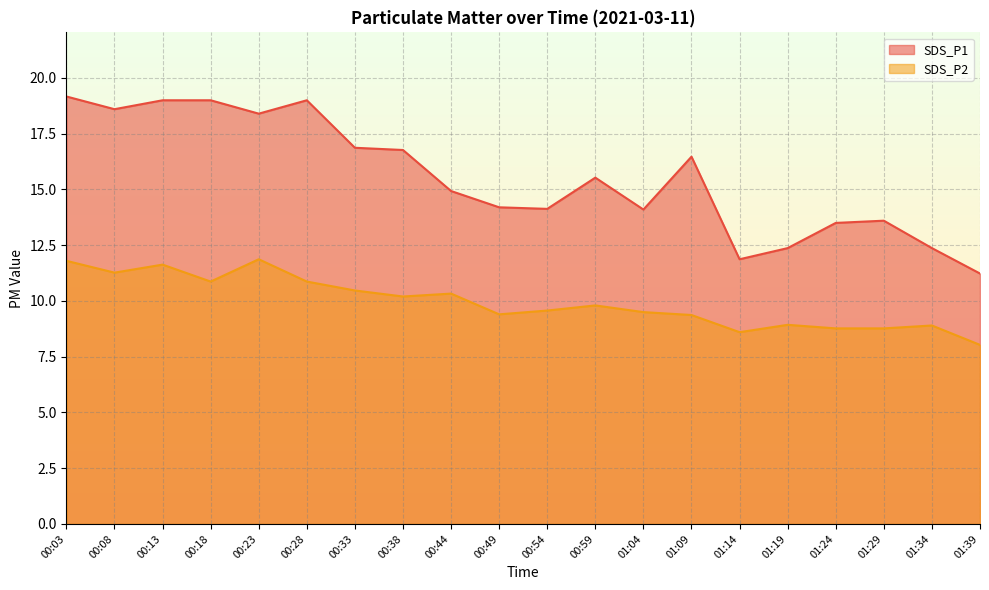

List the labels in order of SDS_P2 value, largest first.

00:23, 00:03, 00:13, 00:08, 00:18, 00:28, 00:33, 00:44, 00:38, 00:59, 00:54, 01:04, 00:49, 01:09, 01:19, 01:34, 01:24, 01:29, 01:14, 01:39